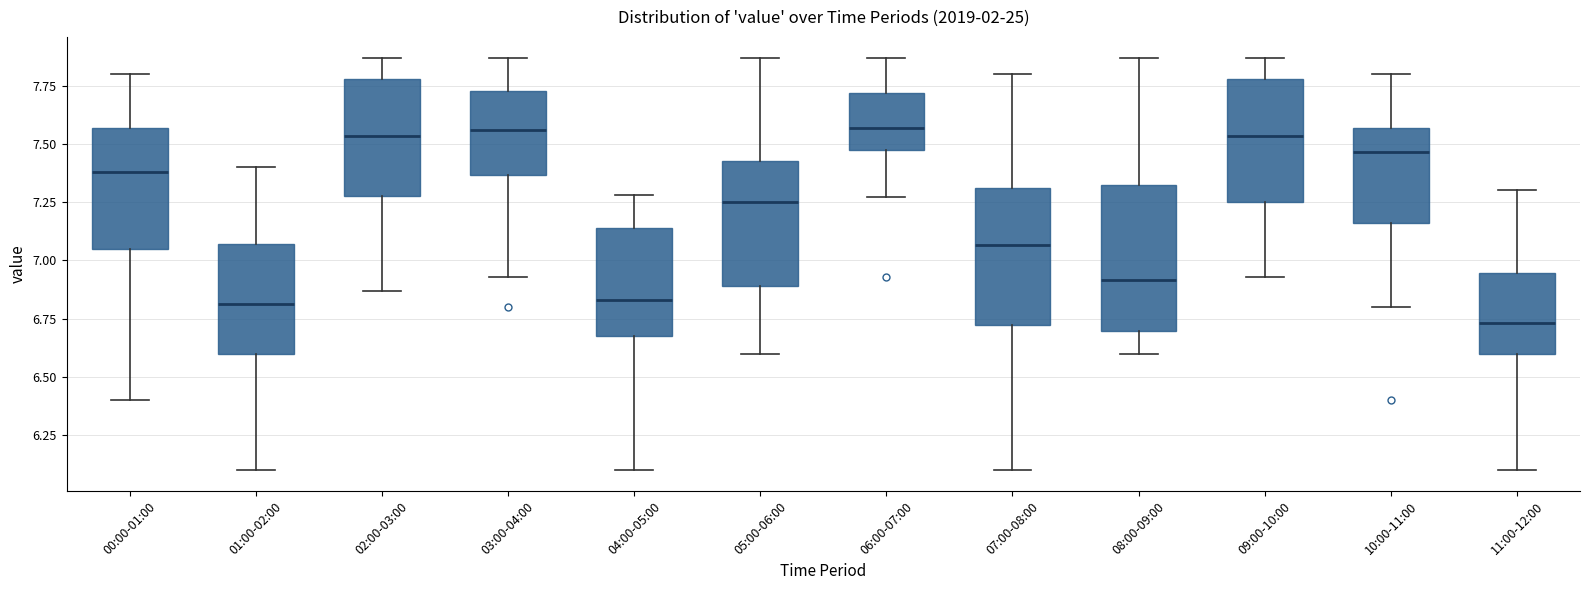

Where does the lower whisker of the box for 11:00-12:00 end on the y-axis? The values are not printed on the chart, so give them approximately, as read against the axis.

6.10